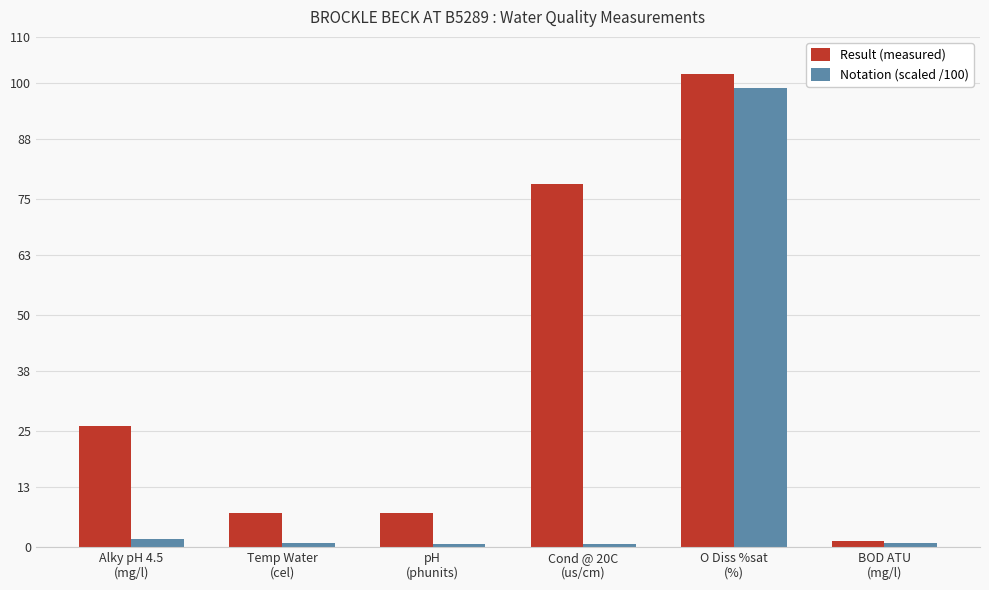

Is the value of Notation (scaled /100) at Temp Water
(cel) greater than the value of Result (measured) at O Diss %sat
(%)?

No